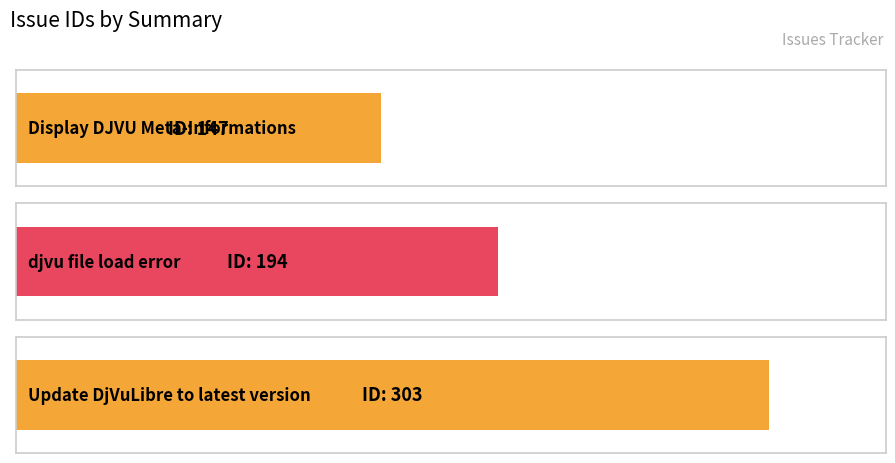

How many data points are less than 194?

1